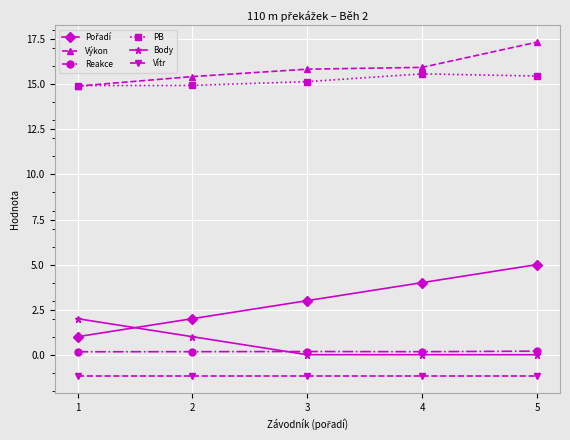

True or false: Vítr has more than 2 interior local peaks.

False